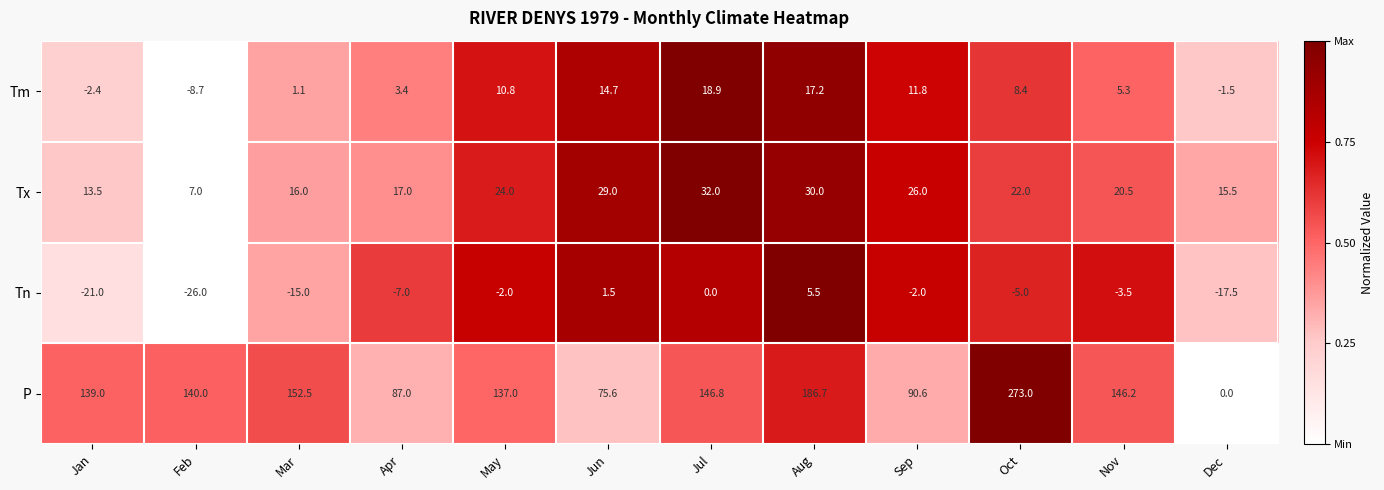

The value of P at Nov is 208.2. True or false?

False